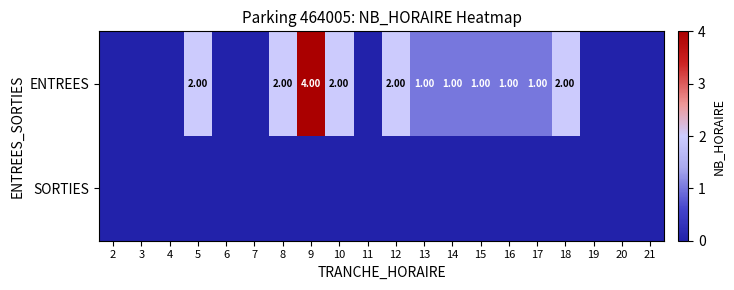

What is the sum of the ENTREES values at 9 and 10?

6